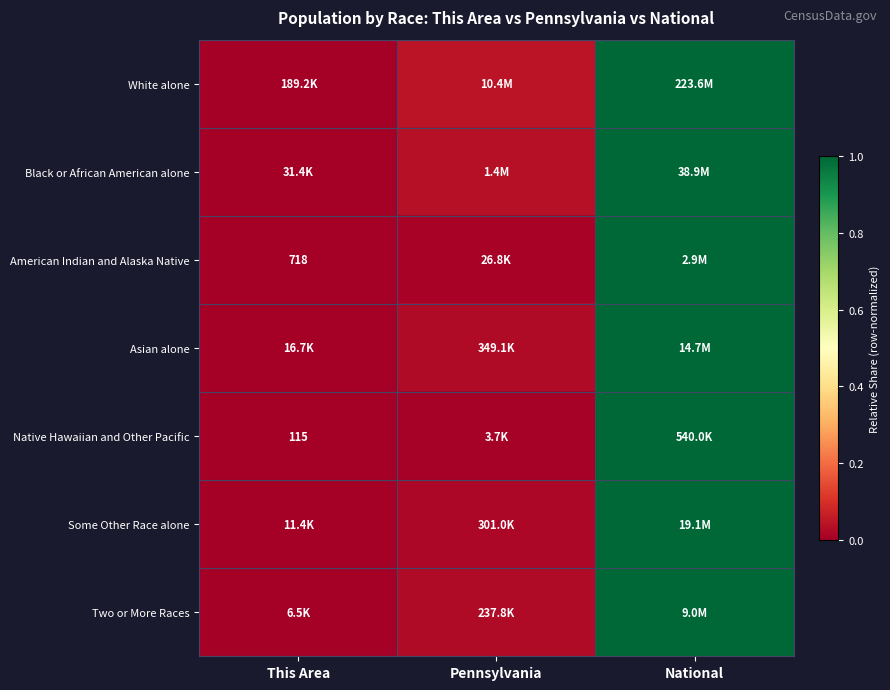

What is the maximum value shown in the chart?

1.0